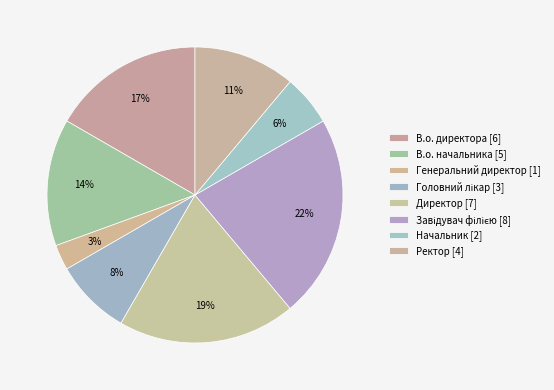

What is the smallest slice in the pie chart?

Генеральний директор